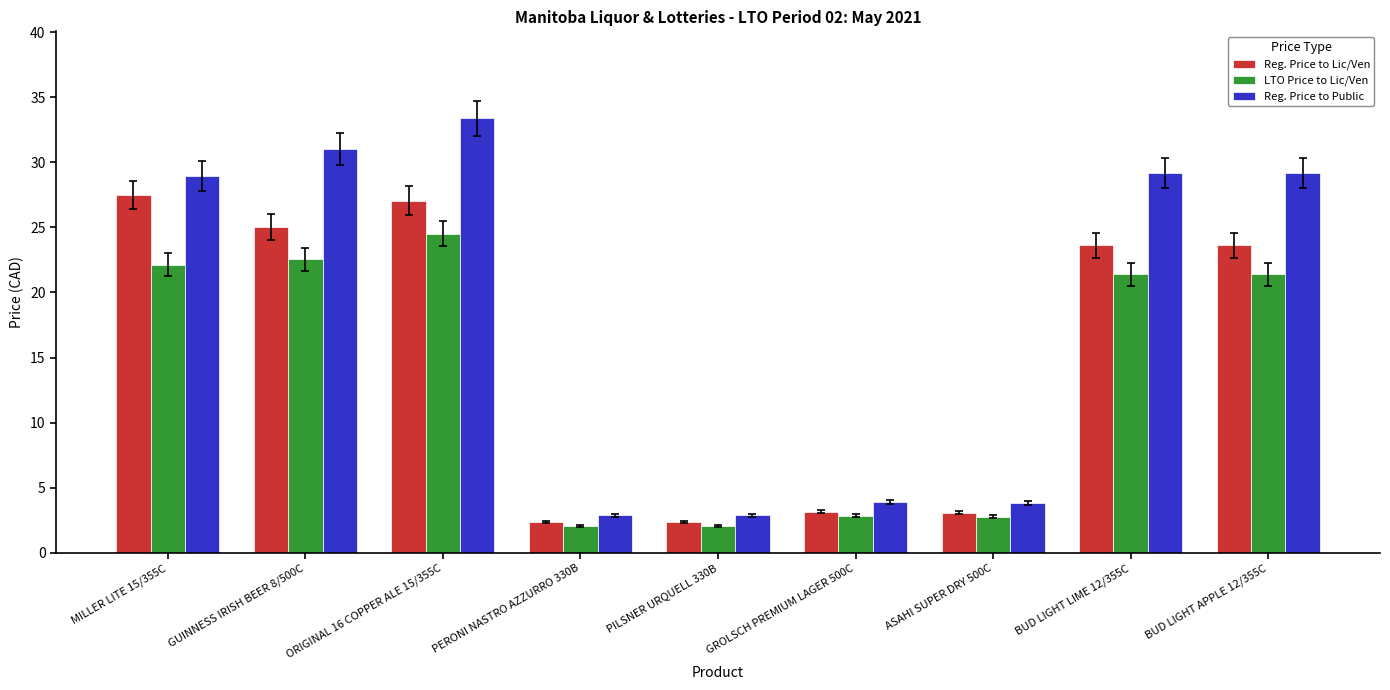

Which category has the highest value in the Reg. Price to Public series?

ORIGINAL 16 COPPER ALE 15/355C